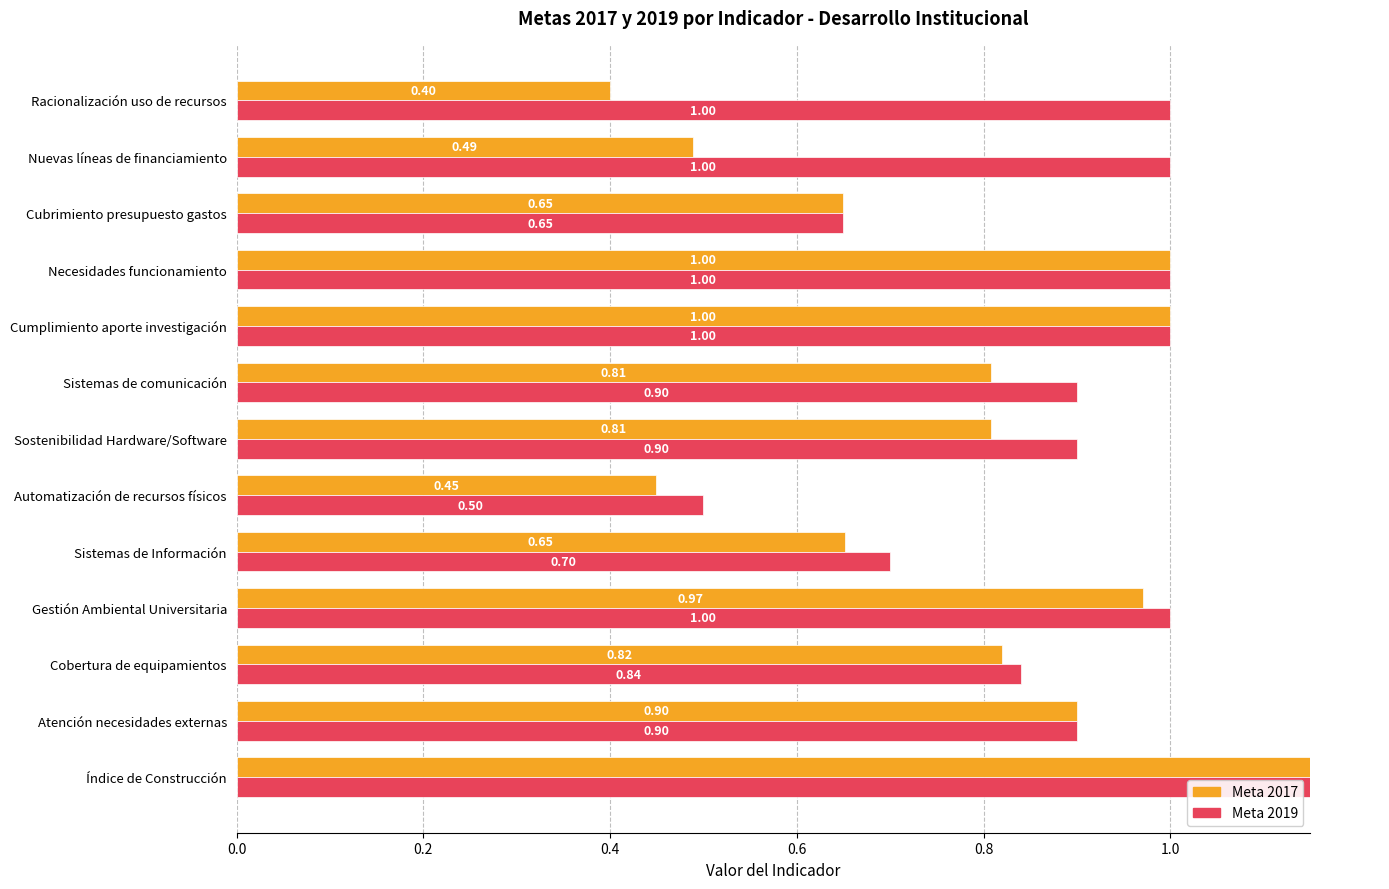

Is the value of Meta 2019 at Necesidades funcionamiento greater than the value of Meta 2017 at Cobertura de equipamientos?

Yes